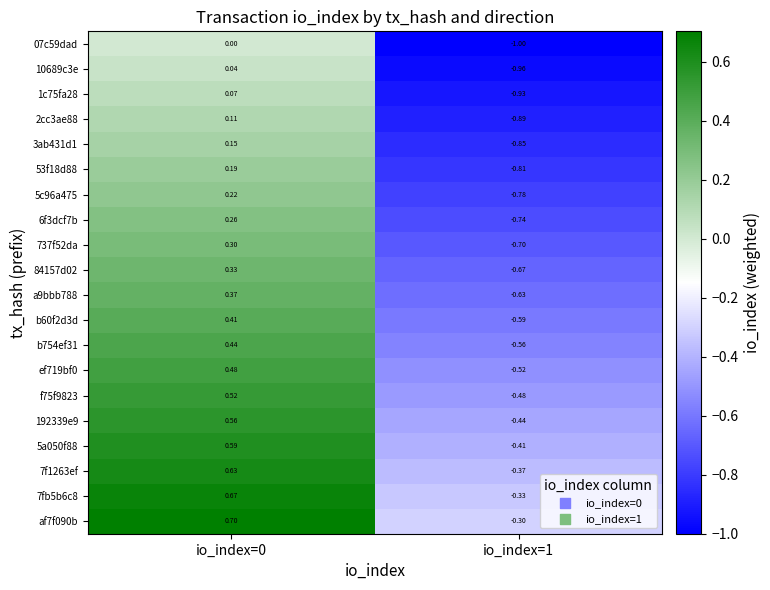

Is the value of af7f090b at io_index=1 greater than the value of 7f1263ef at io_index=1?

Yes